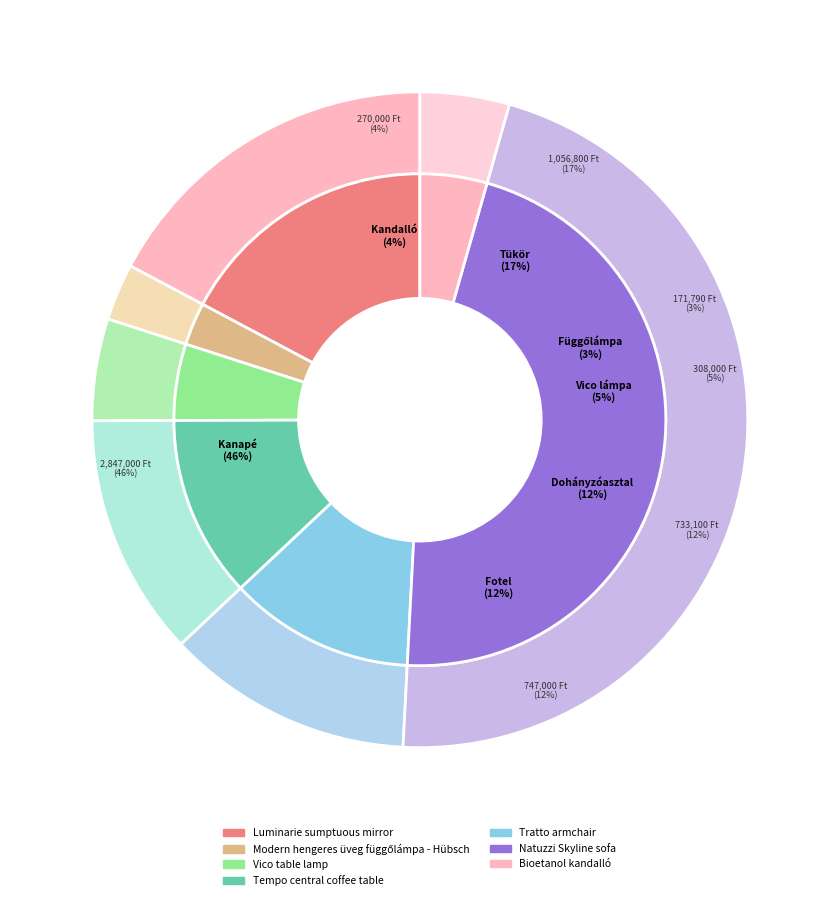

What percentage is the Tempo central coffee table slice, to the nearest percent?

12%